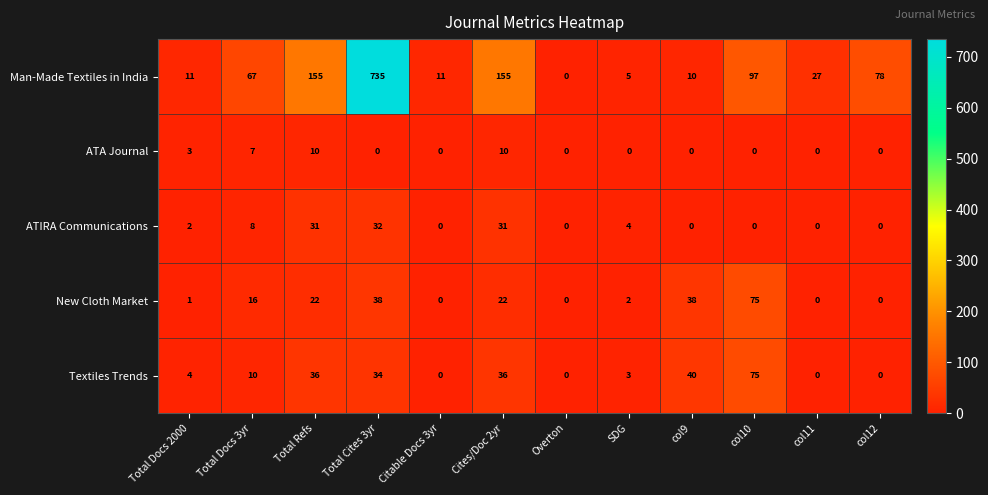

The Man-Made Textiles in India series shows 155 at Cites/Doc 2yr. True or false?

True